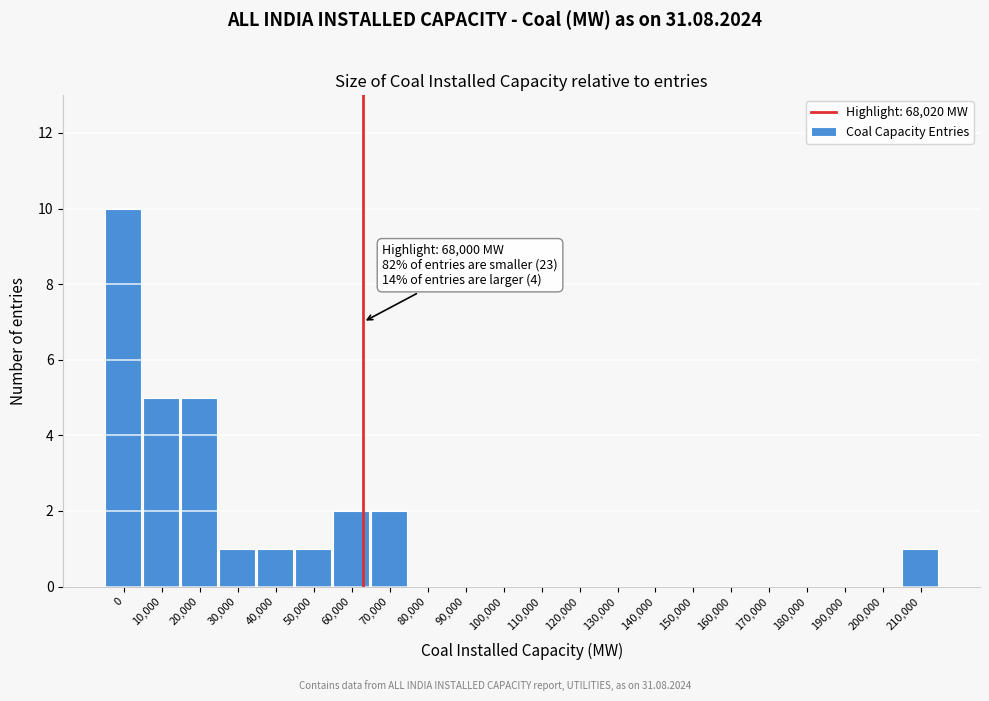

Reading left to right, what are all the values shown in this chart?

0=10	10,000=5	20,000=5	30,000=1	40,000=1	50,000=1	60,000=2	70,000=2	80,000=0	90,000=0	100,000=0	110,000=0	120,000=0	130,000=0	140,000=0	150,000=0	160,000=0	170,000=0	180,000=0	190,000=0	200,000=0	210,000=1